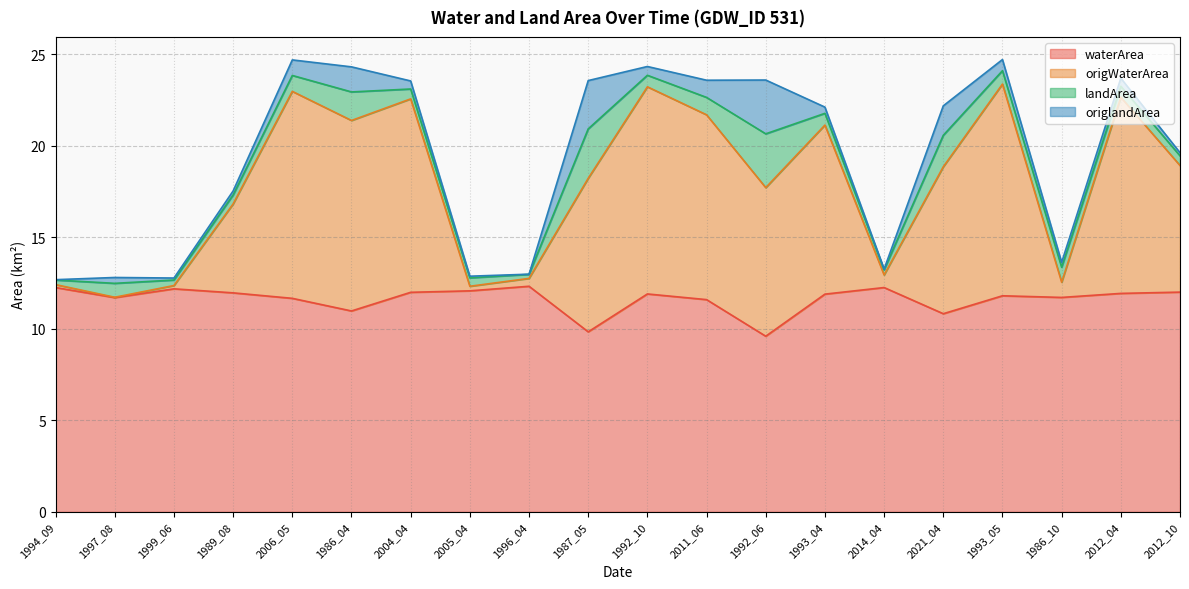

The waterArea series shows 2.5 at 2012_10. True or false?

False